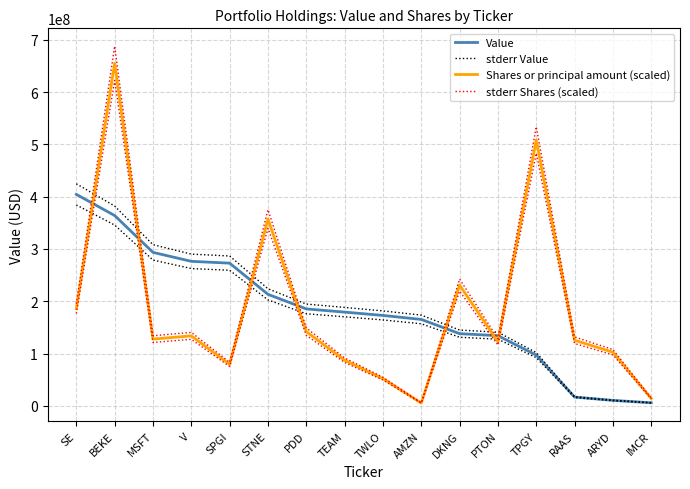

Reading right to left, extract all data points from this chart.

Value: 5883000.0	10473000.0	16803000.0	97064000.0	134195000.0	138100000.0	165280000.0	172936000.0	179289000.0	185394000.0	213283000.0	272929000.0	276380000.0	293534000.0	363939000.0	404454000.0
stderr Value: 6177150.0	10996650.0	17643150.0	101917200.0	140904750.0	145005000.0	173544000.0	181582800.0	188253450.0	194663700.0	223947150.0	286575450.0	290199000.0	308210700.0	382135950.0	424676700.0
Shares or principal amount (scaled): 14173186.7	102561557.1	125518423.2	508428612.1	122405577.4	230943909.2	5478633.3	52049990.2	87247065.4	142025090.5	357312670.3	79326851.7	133877908.1	127689138.6	655073793.0	185823593.2
stderr Shares (scaled): 14881846.0	107689634.9	131794344.4	533850042.7	128525856.3	242491104.7	5752564.9	54652489.7	91609418.7	149126345.0	375178303.9	83293194.3	140571803.5	134073595.5	687827482.7	195114772.8